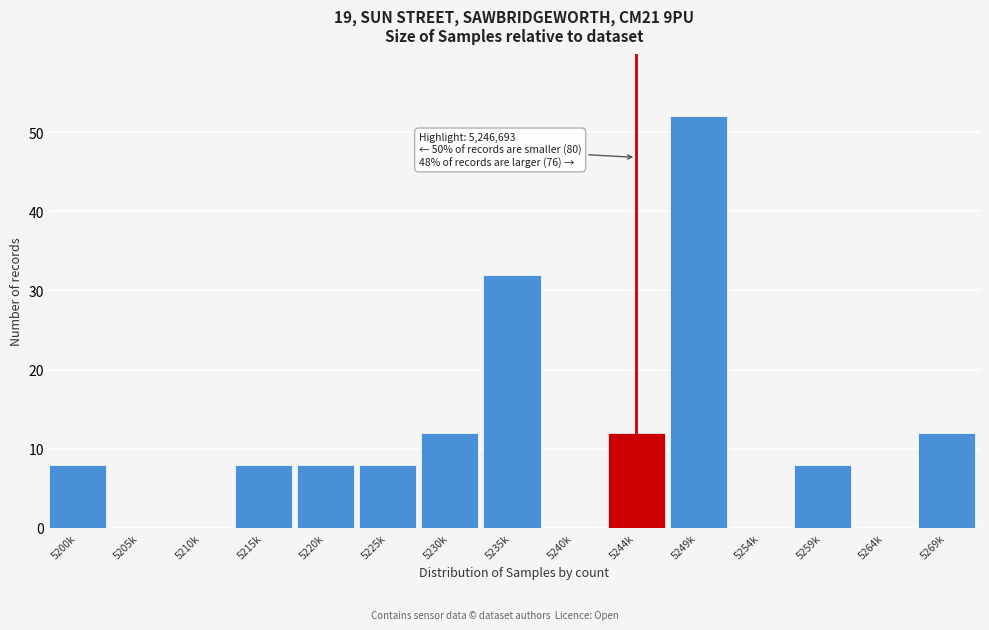

Reading left to right, what are all the values shown in this chart?

5200k=8	5205k=0	5210k=0	5215k=8	5220k=8	5225k=8	5230k=12	5235k=32	5240k=0	5244k=12	5249k=52	5254k=0	5259k=8	5264k=0	5269k=12